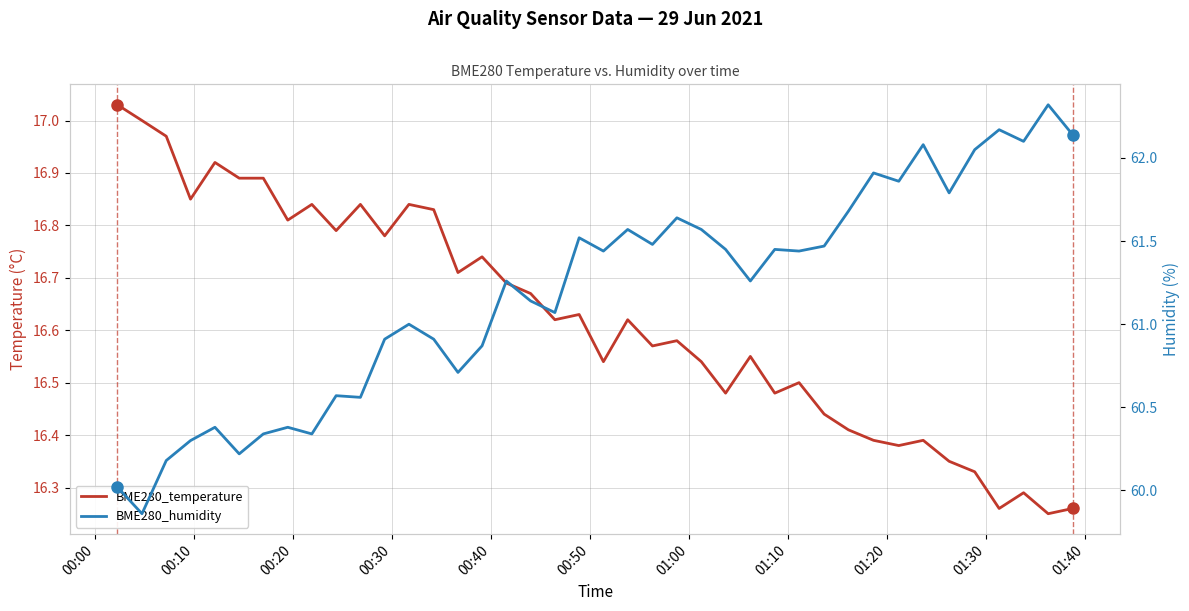

Reading left to right, transcribe all the data shown in this chart.

BME280_temperature: 17.0	17.0	17.0	16.9	16.9	16.9	16.9	16.8	16.8	16.8	16.8	16.8	16.8	16.8	16.7	16.7	16.7	16.7	16.6	16.6	16.5	16.6	16.6	16.6	16.5	16.5	16.6	16.5	16.5	16.4	16.4	16.4	16.4	16.4	16.4	16.3	16.3	16.3	16.2	16.3
BME280_humidity: 60.0	59.9	60.2	60.3	60.4	60.2	60.3	60.4	60.3	60.6	60.6	60.9	61.0	60.9	60.7	60.9	61.3	61.1	61.1	61.5	61.4	61.6	61.5	61.6	61.6	61.5	61.3	61.5	61.4	61.5	61.7	61.9	61.9	62.1	61.8	62.0	62.2	62.1	62.3	62.1